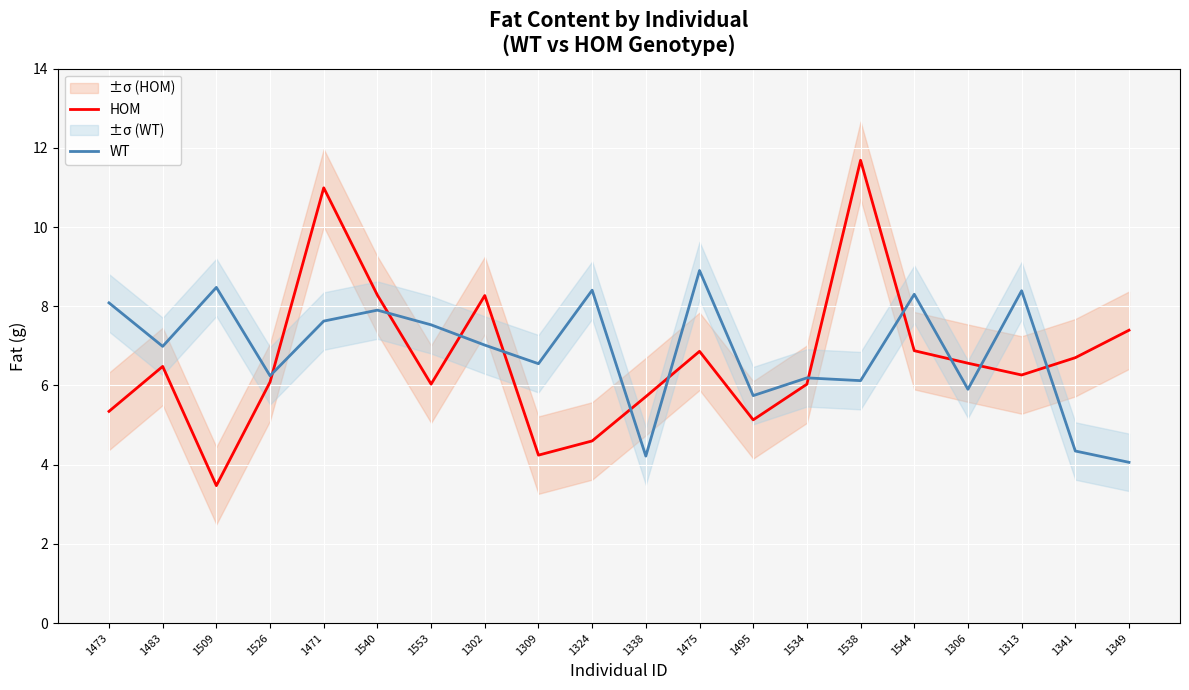

Between 1538 and 1341, which is larger?

1538